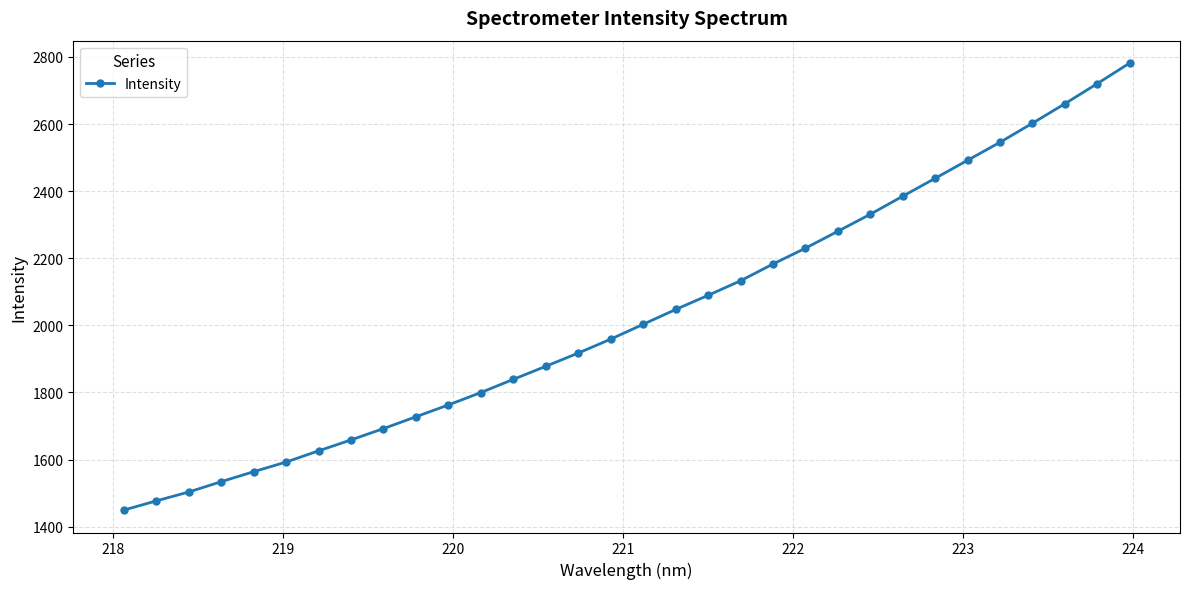

What is the difference between the second highest and second lowest values?

1243.9